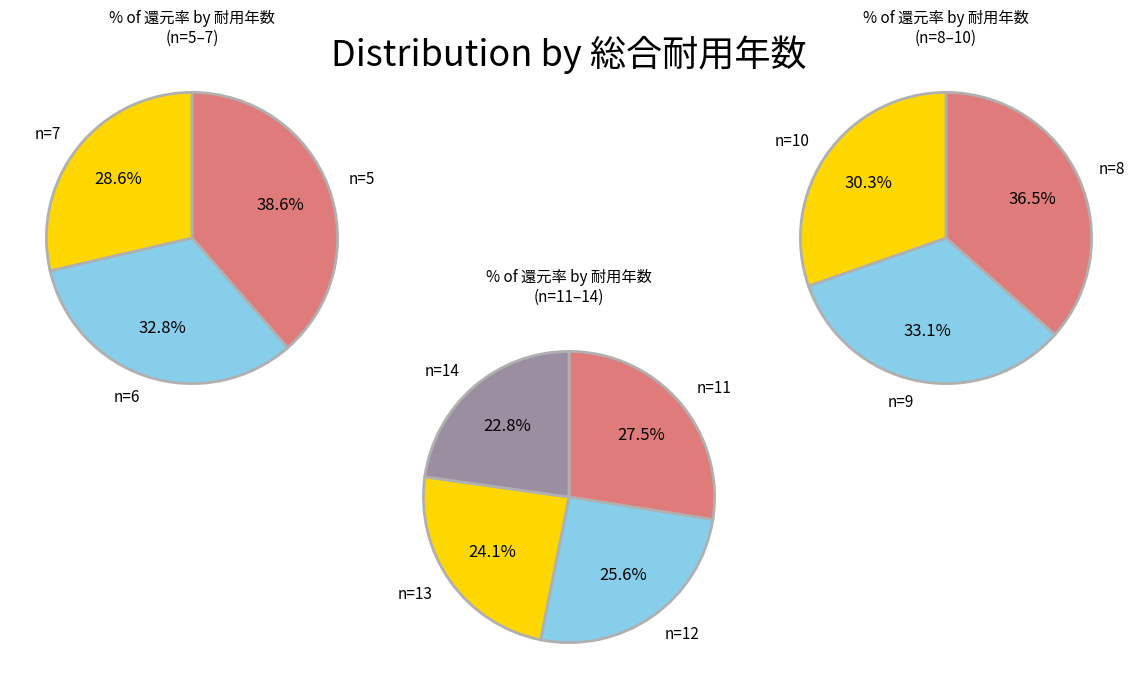

True or false: 15 accounts for 1% of the total.

False